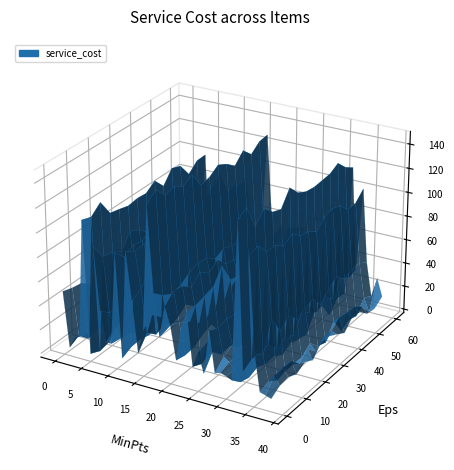

Reading right to left, list all the values displayed in this chart.

14.2	19.0	9.5	47.5	114.0	28.5	142.5	4.8	19.0	19.0	19.0	47.5	19.0	28.5	19.0	66.5	47.5	19.0	38.0	66.5	38.0	66.5	142.5	38.0	23.8	66.5	95.0	9.5	95.0	14.2	19.0	38.0	85.5	4.8	114.0	9.5	9.5	4.8	47.5